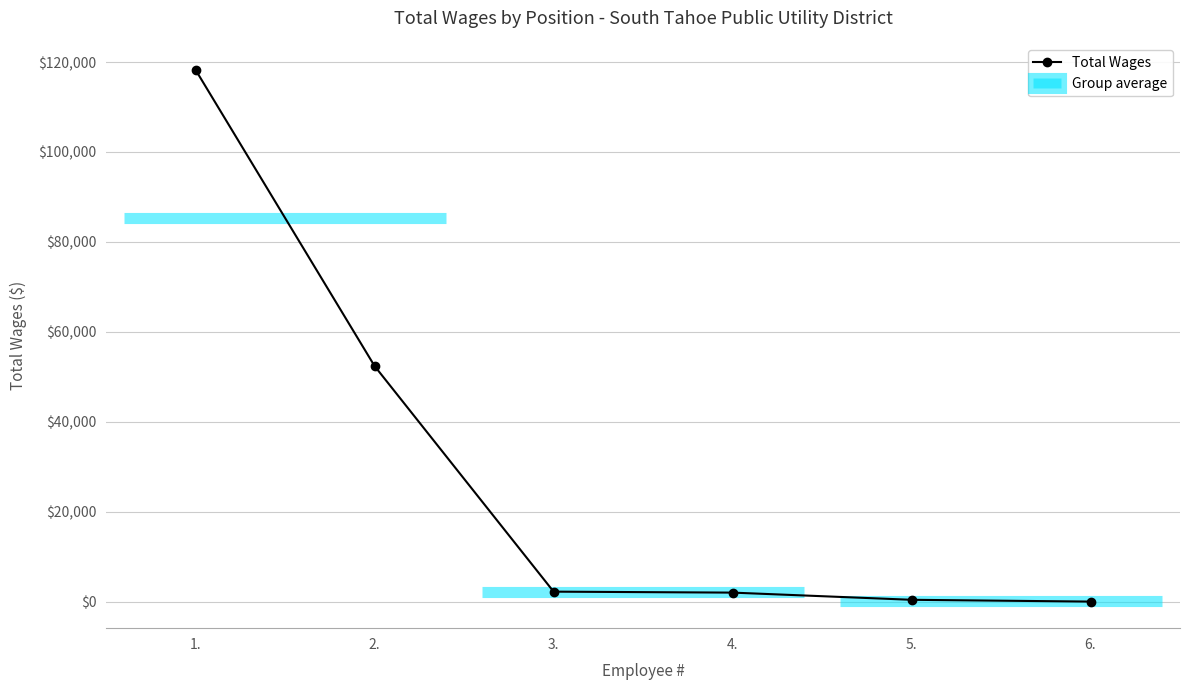

What position from the left is 3.?

3